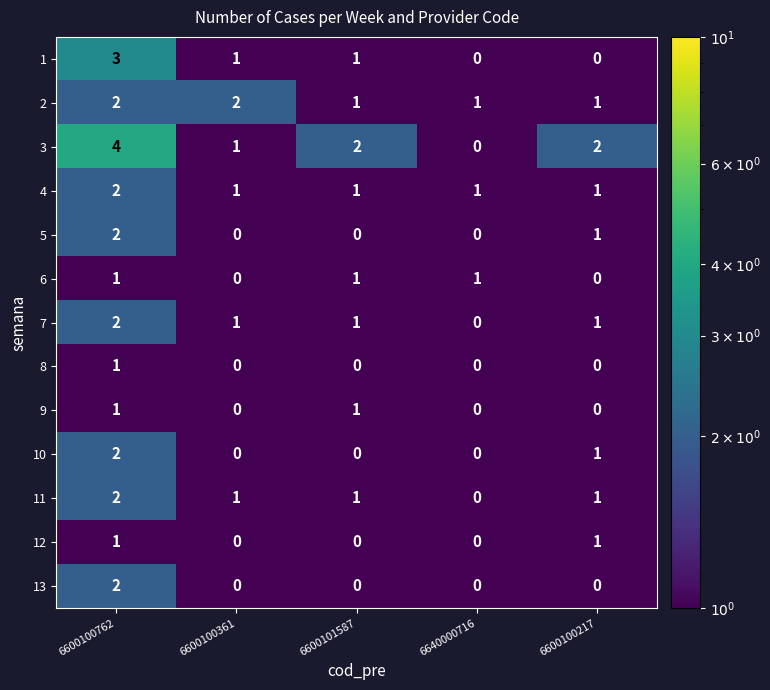

What is the minimum value shown in the chart?

0